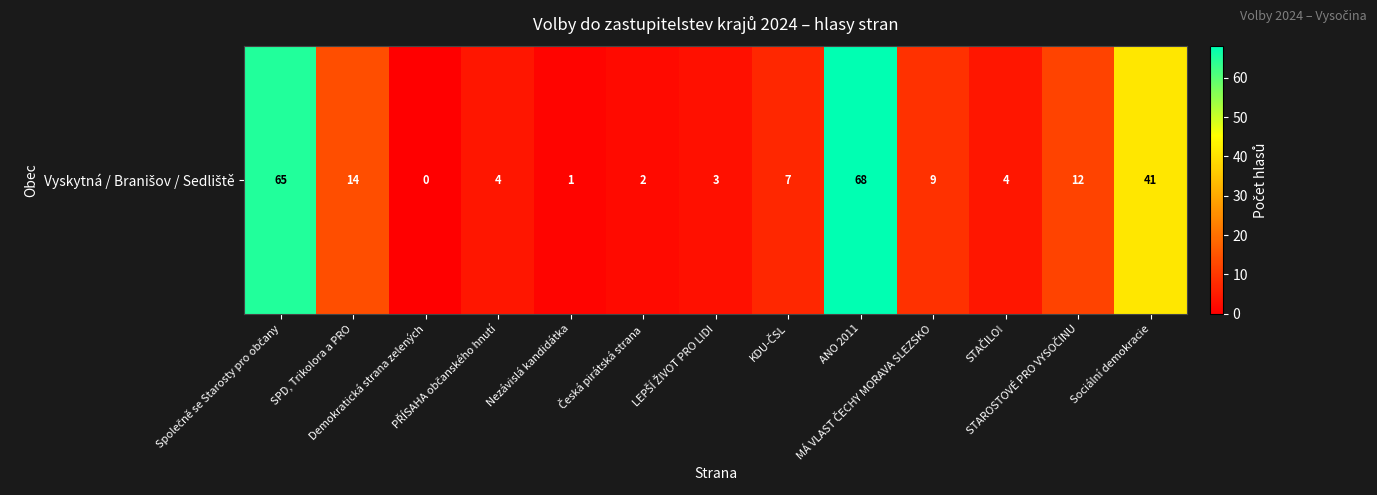

What is the sum of all values?

230